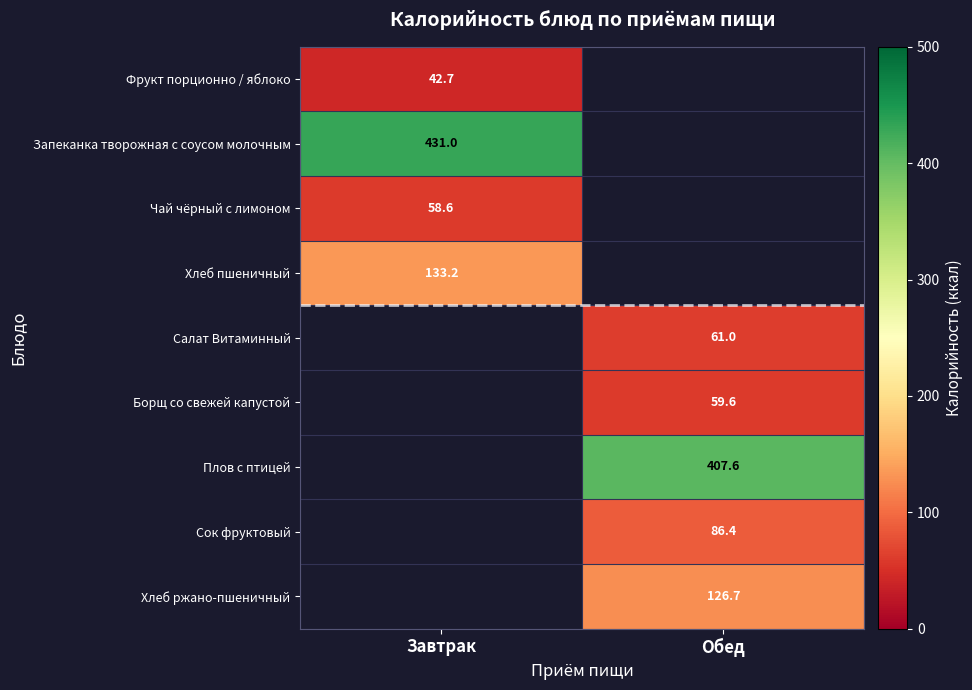

Is it true that Хлеб пшеничный equals 180.8 at Завтрак?

False